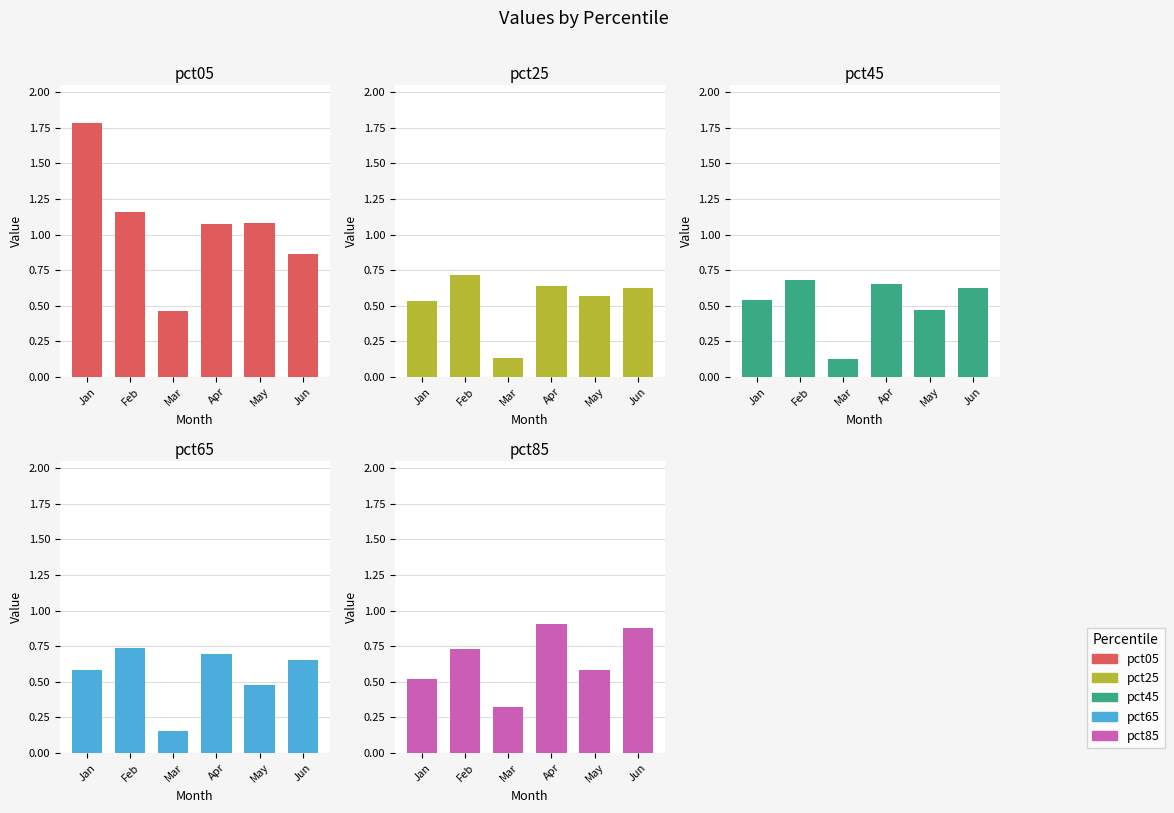

Read the pct25 value at Feb.

0.7